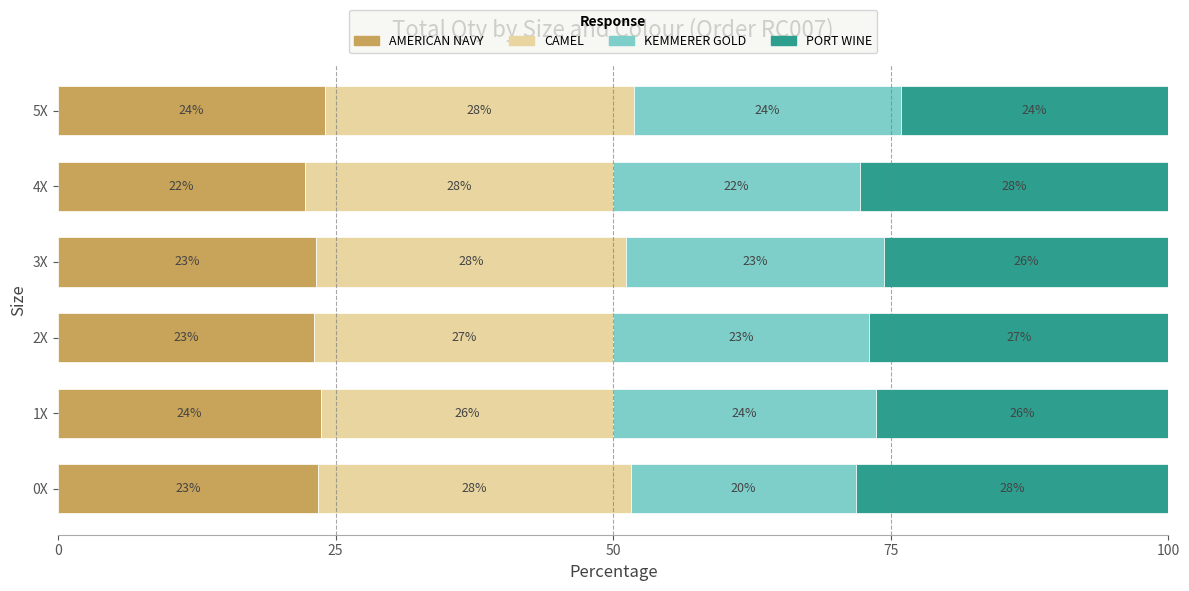

What is the total value across all series at 5X?

100.0